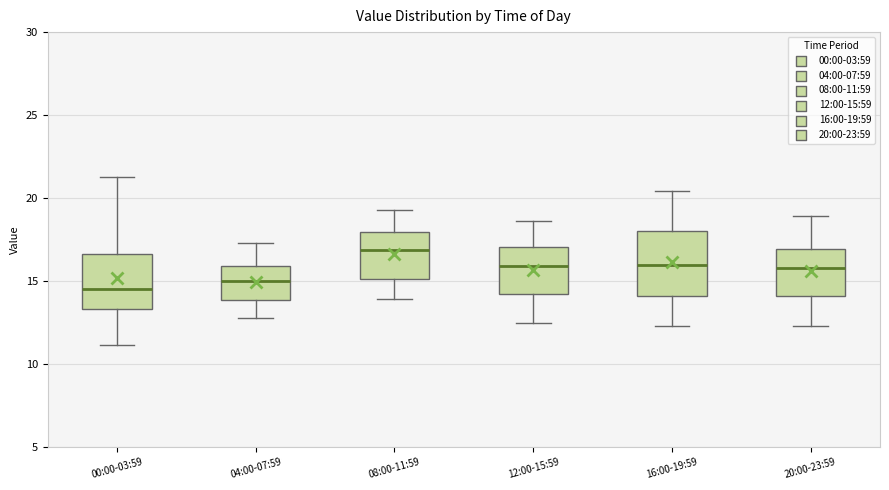

Comparing the boxes themselves (not the whiskers), which one is the tallest?

16:00-19:59